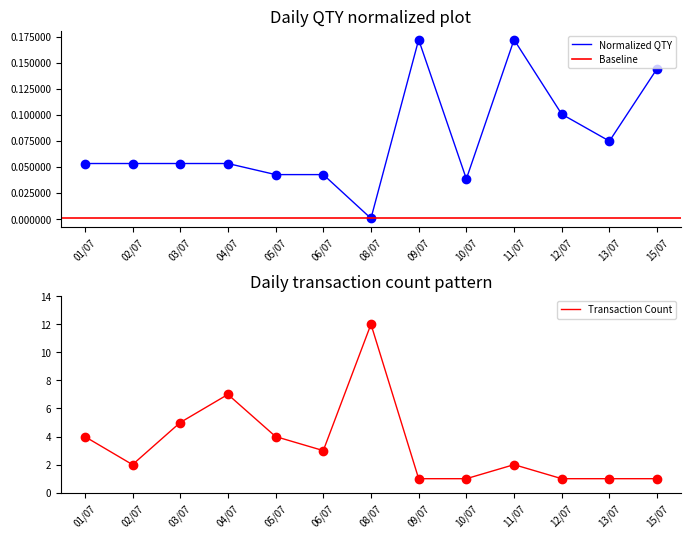

How many data points in Transaction Count are above 2?

6